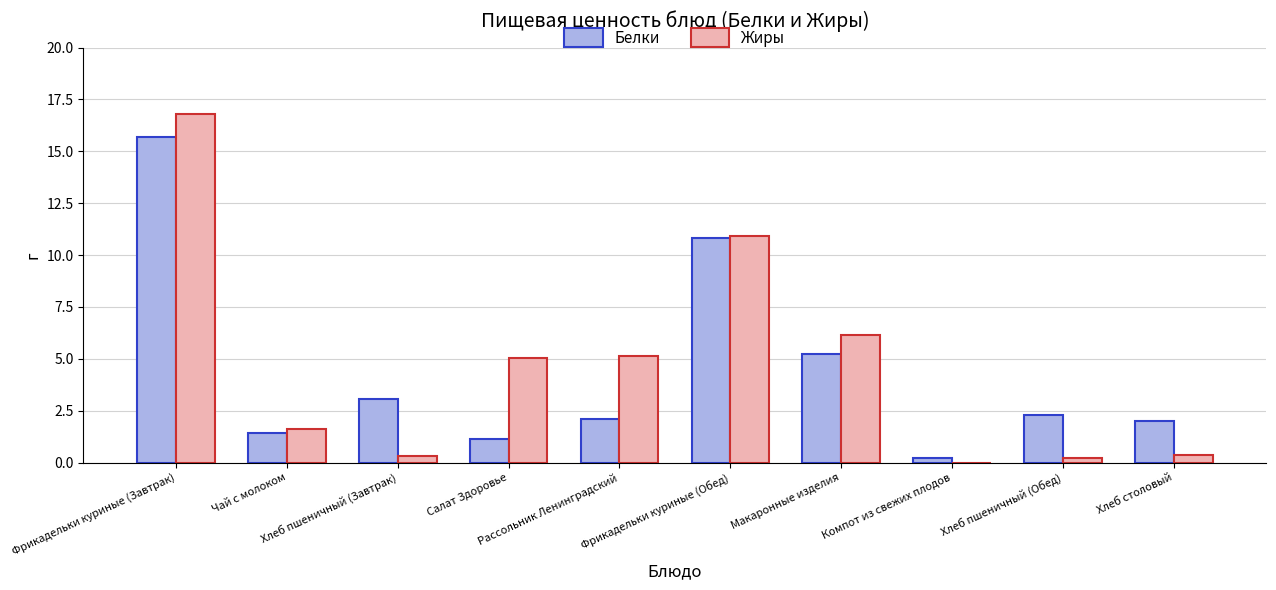

Count the number of data series in this chart.

2